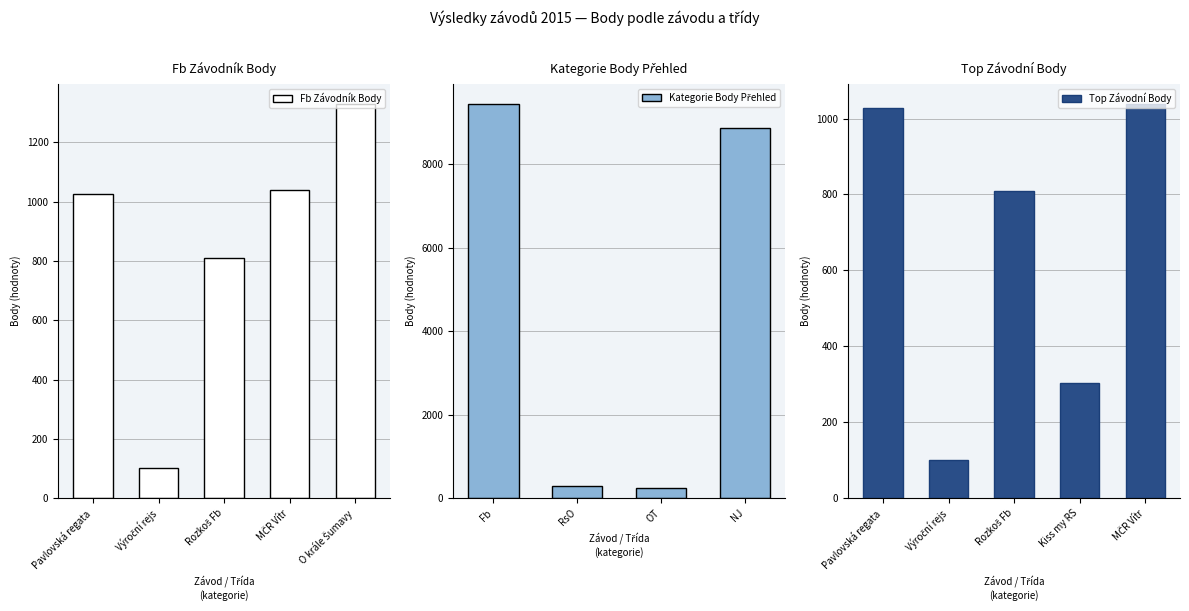

What is the value of the 2nd bar from the left?

101